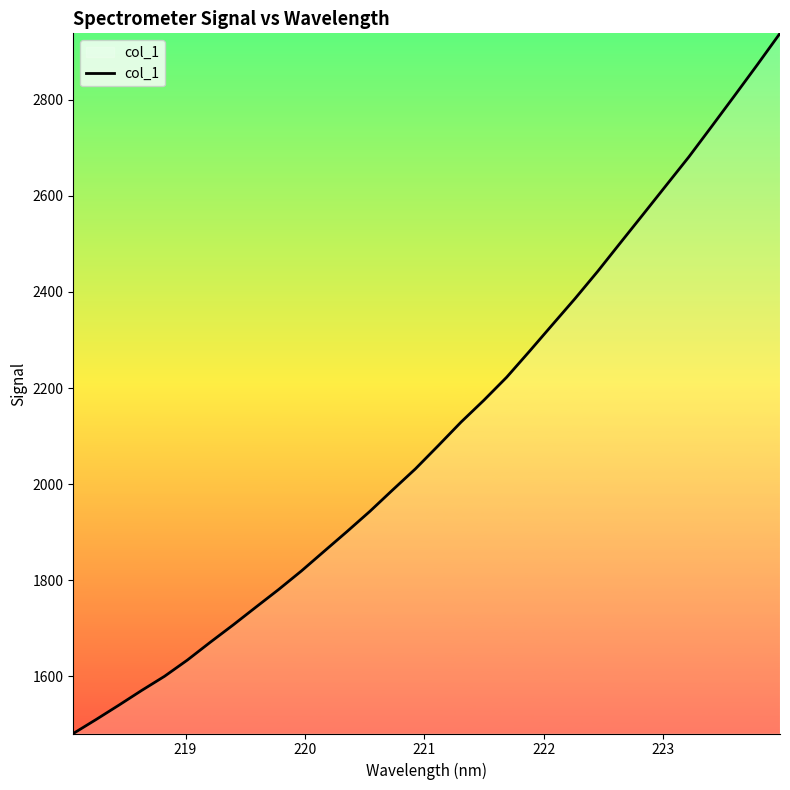

Is this an area chart (filled region under the line)?

No